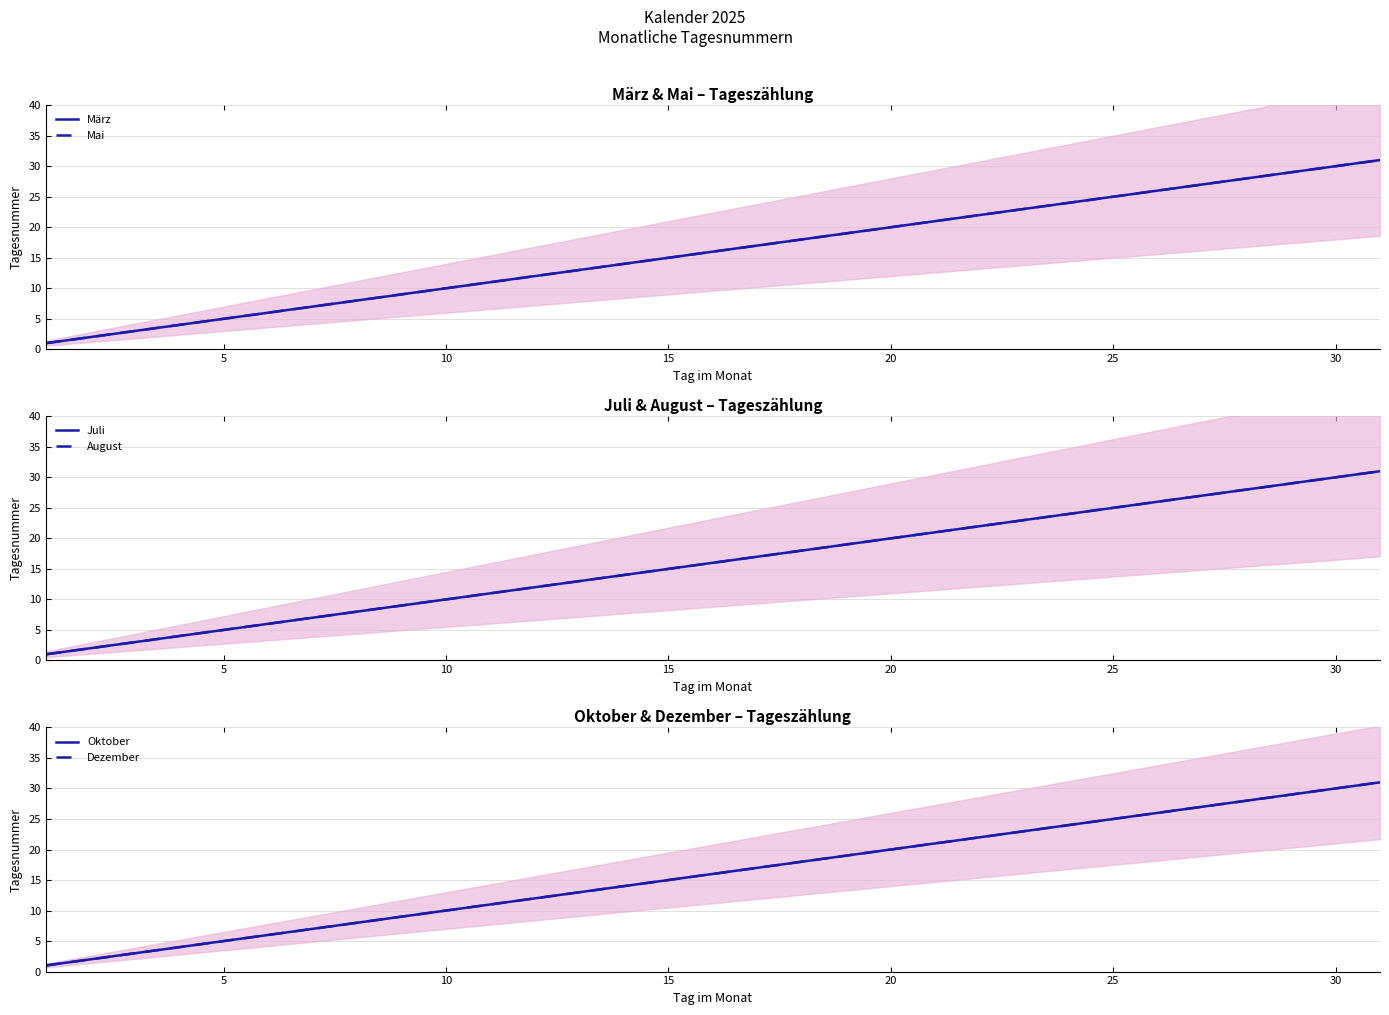

What is the maximum value for März?

31